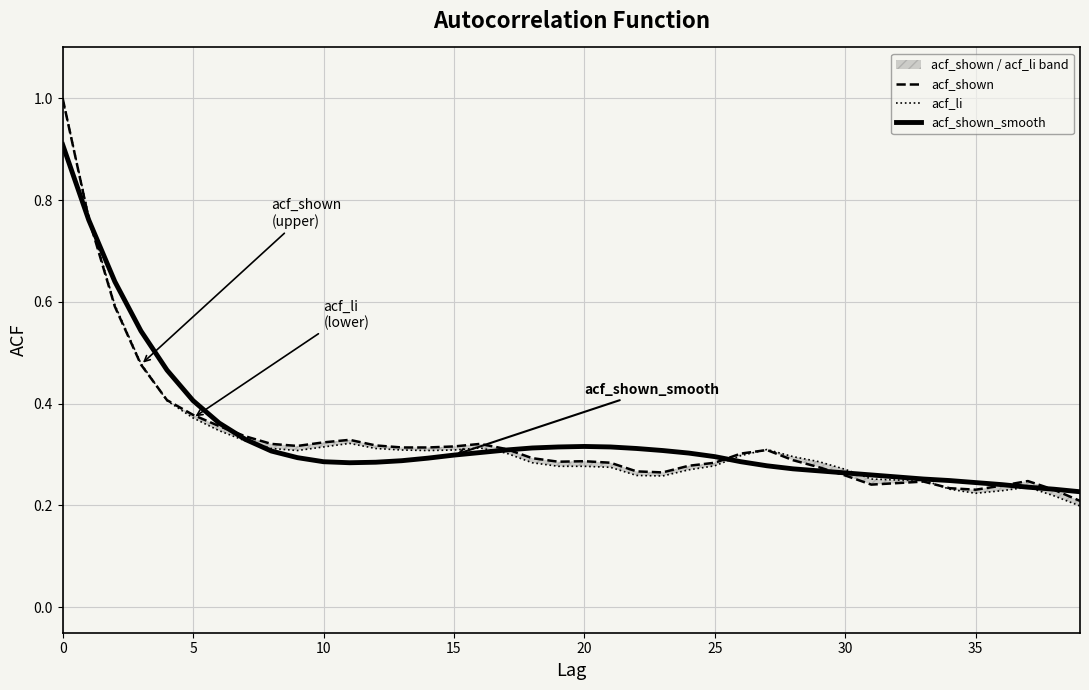

Between 13 and 28, which series saw the biggest shift?

acf_shown